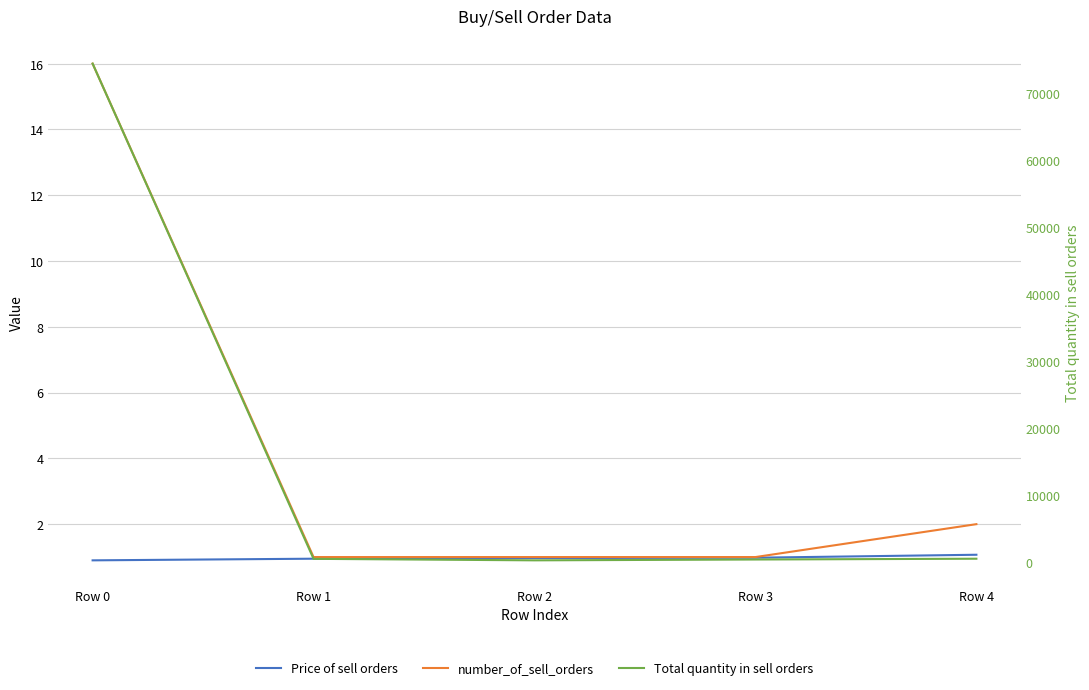

True or false: number_of_sell_orders has more than 1 interior local peaks.

False